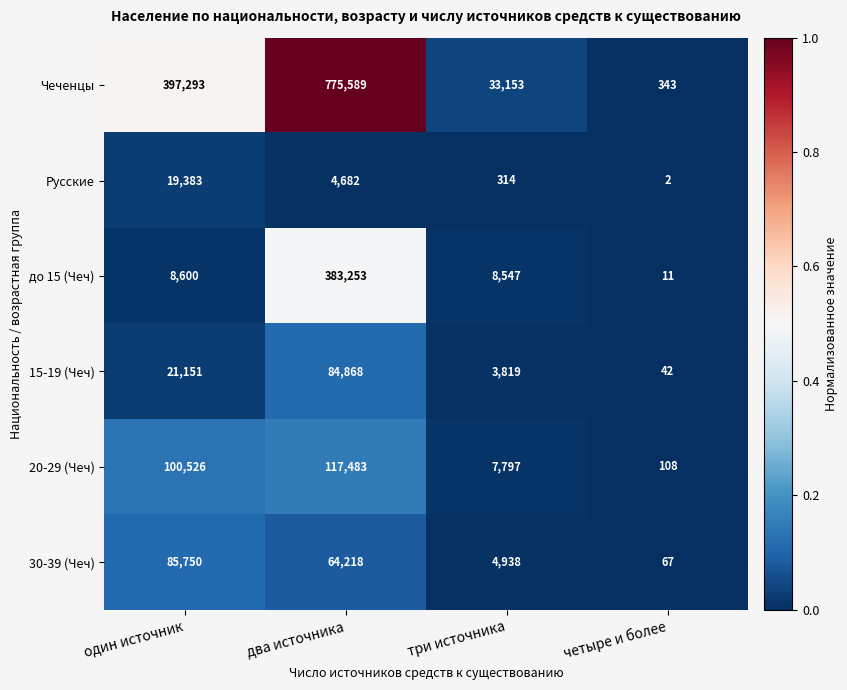

Reading left to right, what are all the values shown in this chart?

Чеченцы: 397293	775589	33153	343
Русские: 19383	4682	314	2
до 15 (Чеч): 8600	383253	8547	11
15-19 (Чеч): 21151	84868	3819	42
20-29 (Чеч): 100526	117483	7797	108
30-39 (Чеч): 85750	64218	4938	67